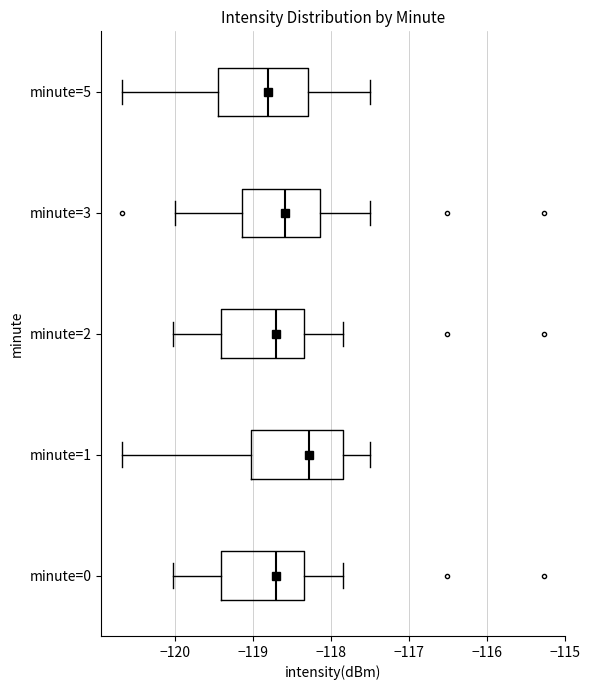

Reading bottom to top, read every box against the x-axis: the position of its median line, the range the box covers, and the ends of its whiskers. The values are not printed on the chart, so give them approximately, as read against the axis.

minute=0: median -118.7, box -119.4 to -118.3, whiskers -120.0 to -117.8
minute=1: median -118.3, box -119.0 to -117.8, whiskers -120.7 to -117.5
minute=2: median -118.7, box -119.4 to -118.3, whiskers -120.0 to -117.8
minute=3: median -118.6, box -119.1 to -118.1, whiskers -120.0 to -117.5
minute=5: median -118.8, box -119.4 to -118.3, whiskers -120.7 to -117.5